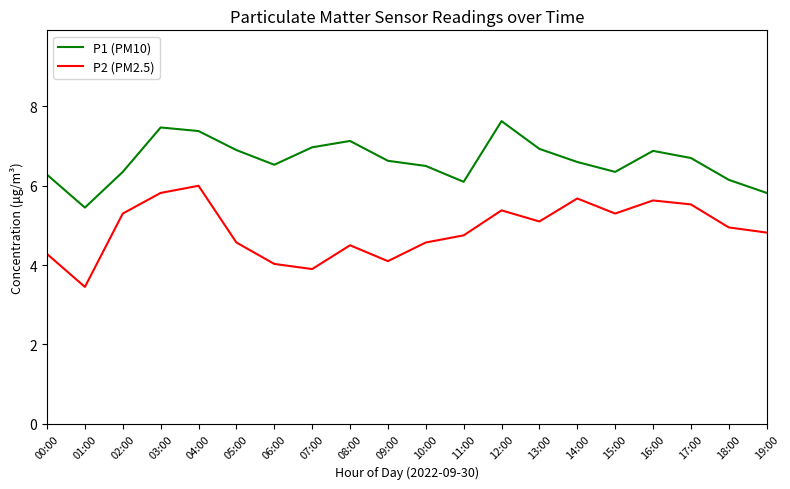

True or false: P1 (PM10) has a value of 6.1 at 11:00.

True